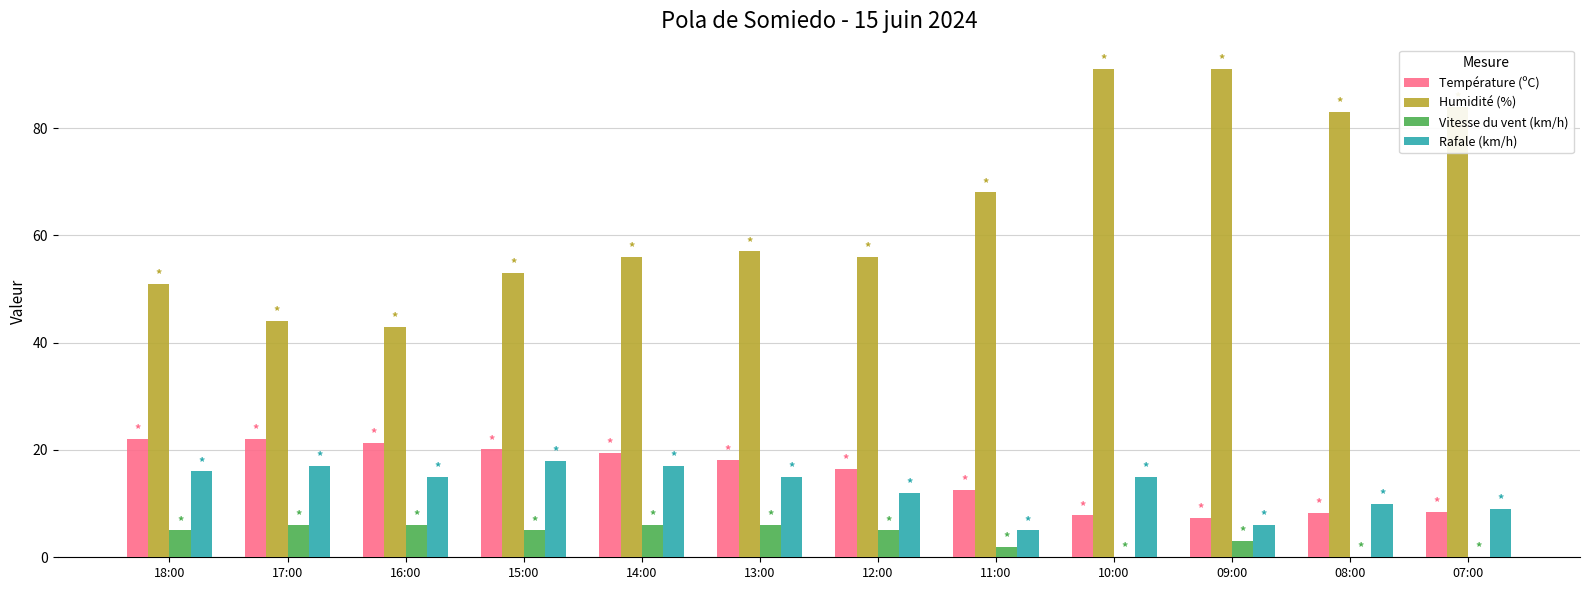

How many groups of bars are there?

12